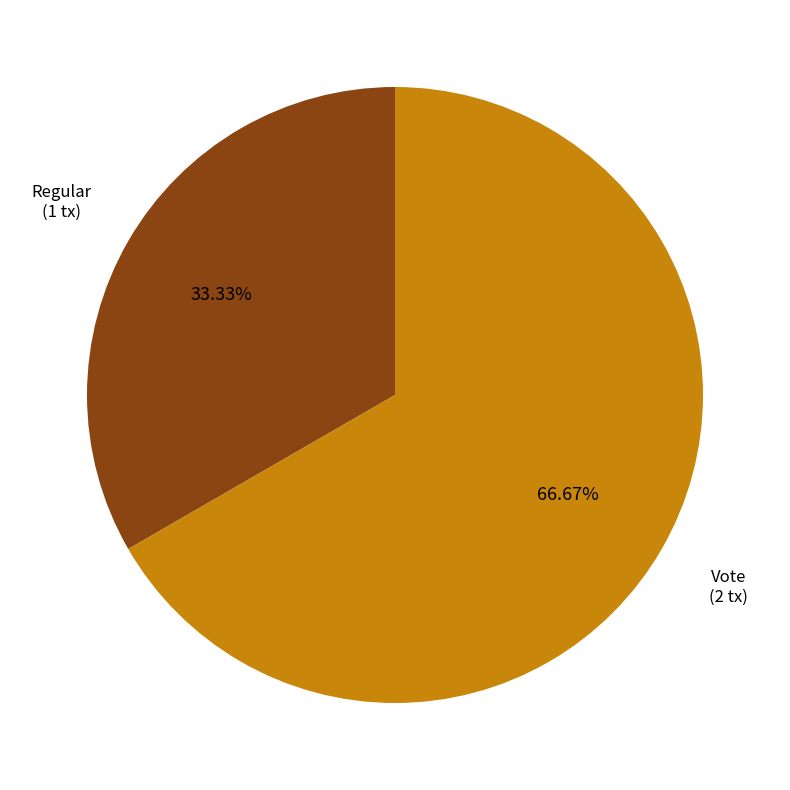

Is there any slice that represents more than half of the pie?

Yes